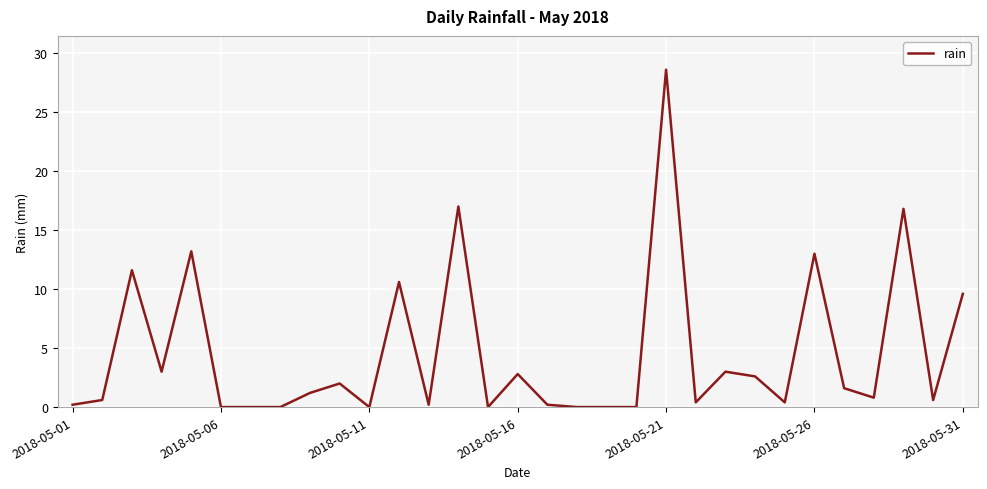

What is the difference between the maximum and minimum values?

28.6